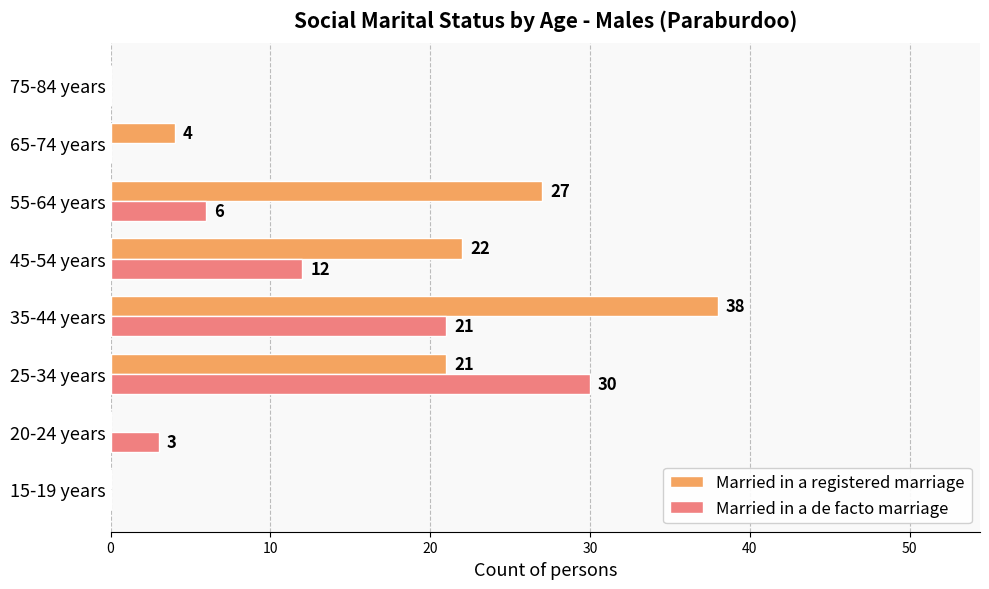

Count the Married in a registered marriage values in the range 0 to 27.

7